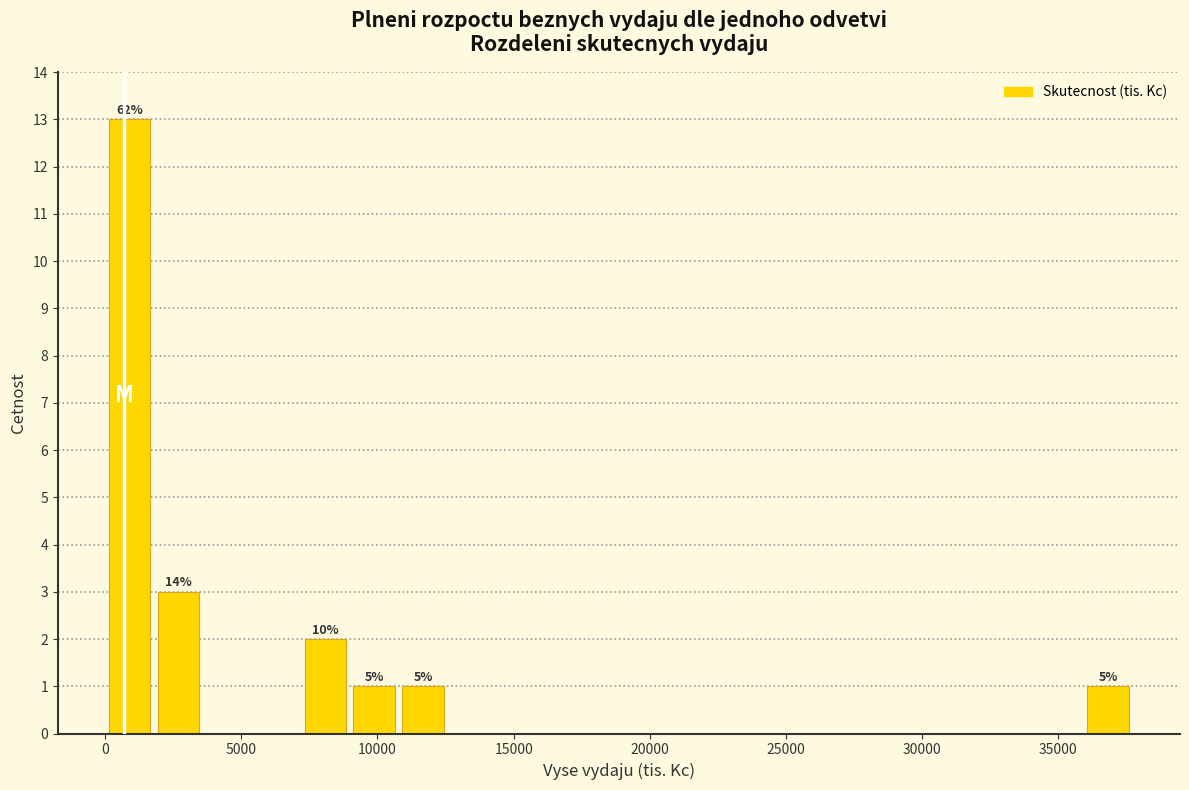

Read against the x-axis, roughly where is the centre of the tallest bar?

1000